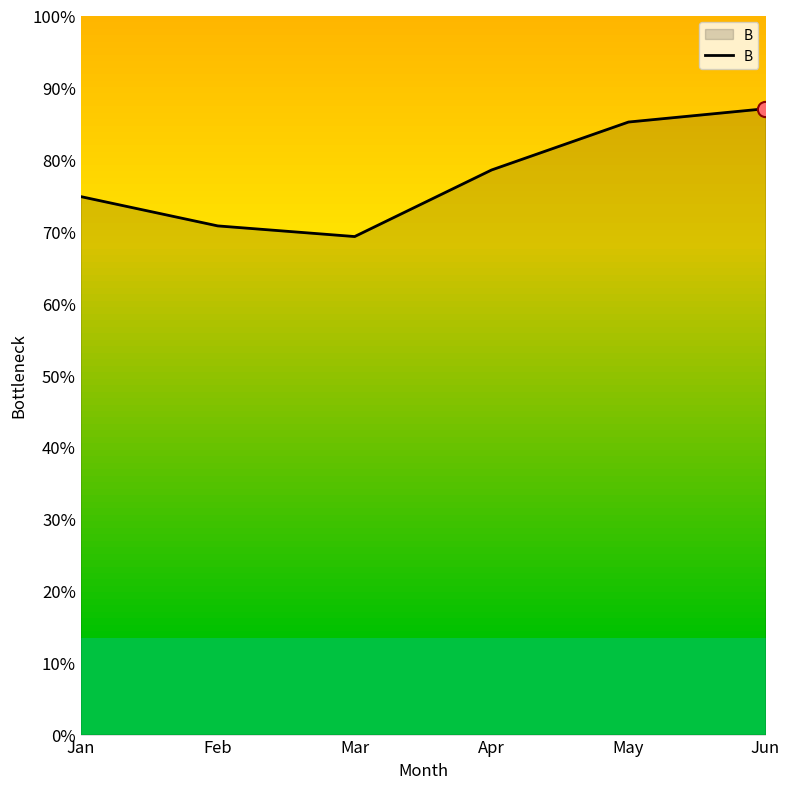

Between May and Mar, which is larger?

May